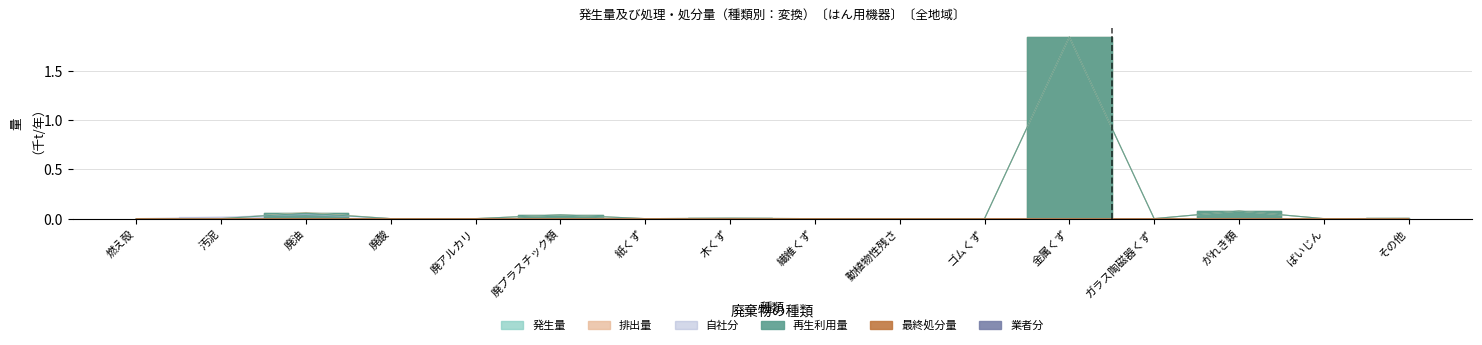

List the labels in order of 発生量 (col_3) value, smallest first.

燃え殻, 汚泥, 廃酸, 廃アルカリ, 紙くず, 繊維くず, 動植物性残さ, ゴムくず, ばいじん, ガラス陶磁器くず, その他, 木くず, 廃プラスチック類, 廃油, がれき類, 金属くず